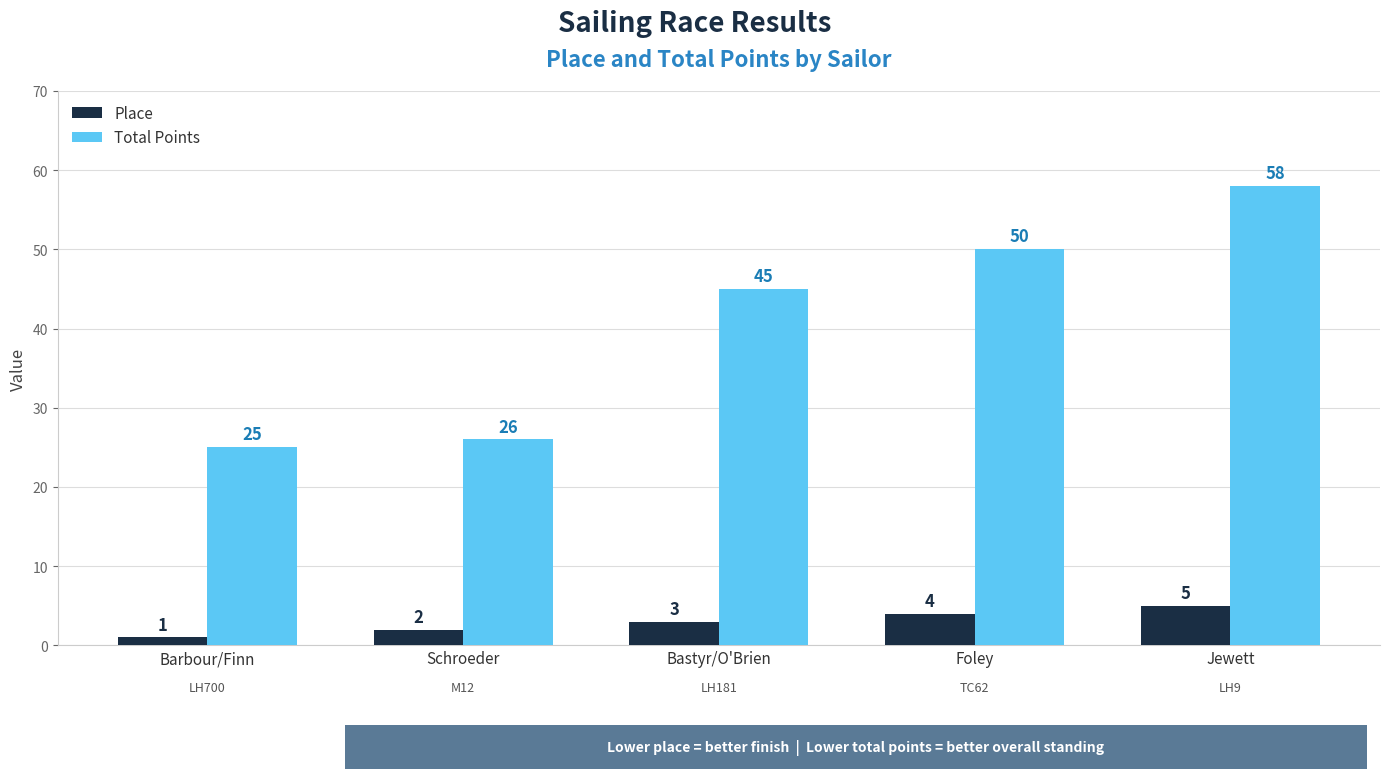

Which series has the widest spread of values?

Total Points